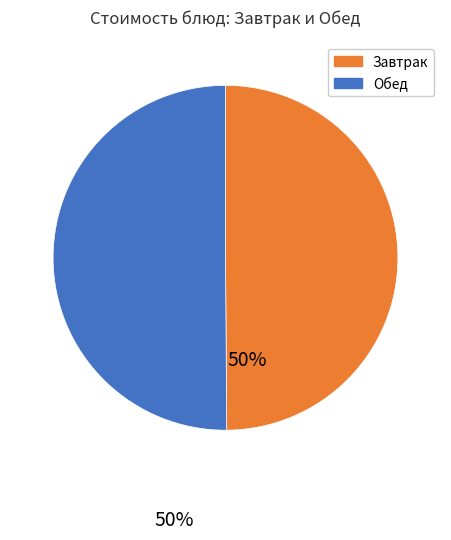

To the nearest percent, what is the average slice percentage?

50%